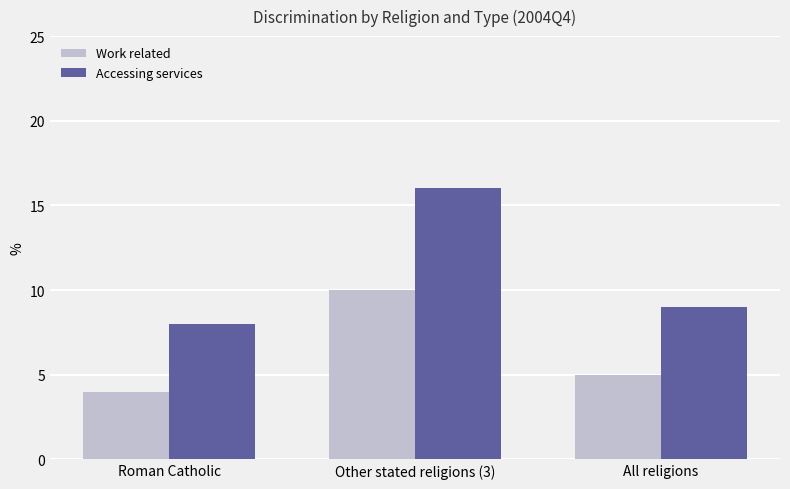

Reading left to right, transcribe all the data shown in this chart.

Work related: Roman Catholic=4	Other stated religions (3)=10	All religions=5
Accessing services: Roman Catholic=8	Other stated religions (3)=16	All religions=9